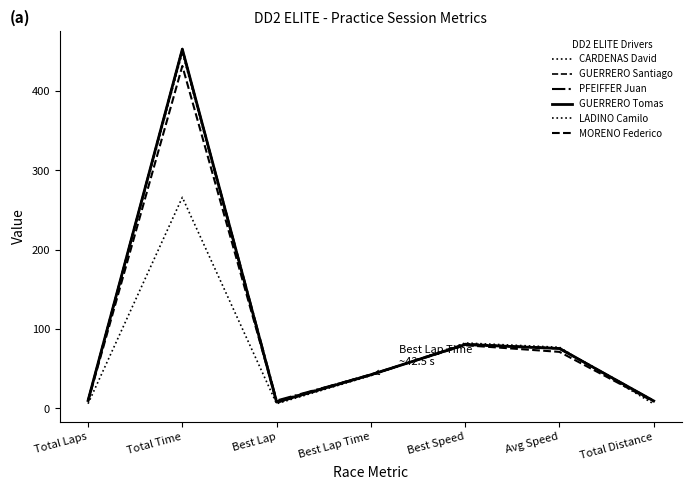

How many lines are shown in the chart?

6